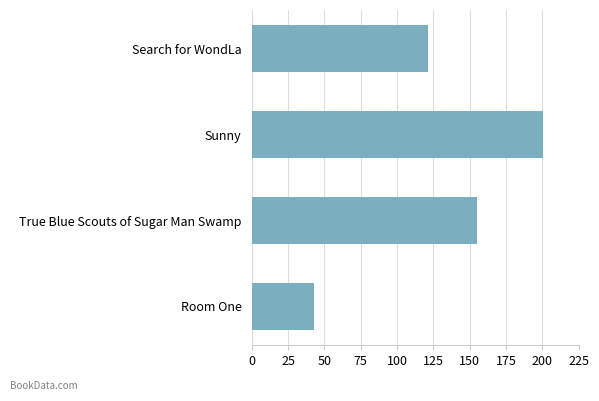

Does the chart contain stacked bars?

No